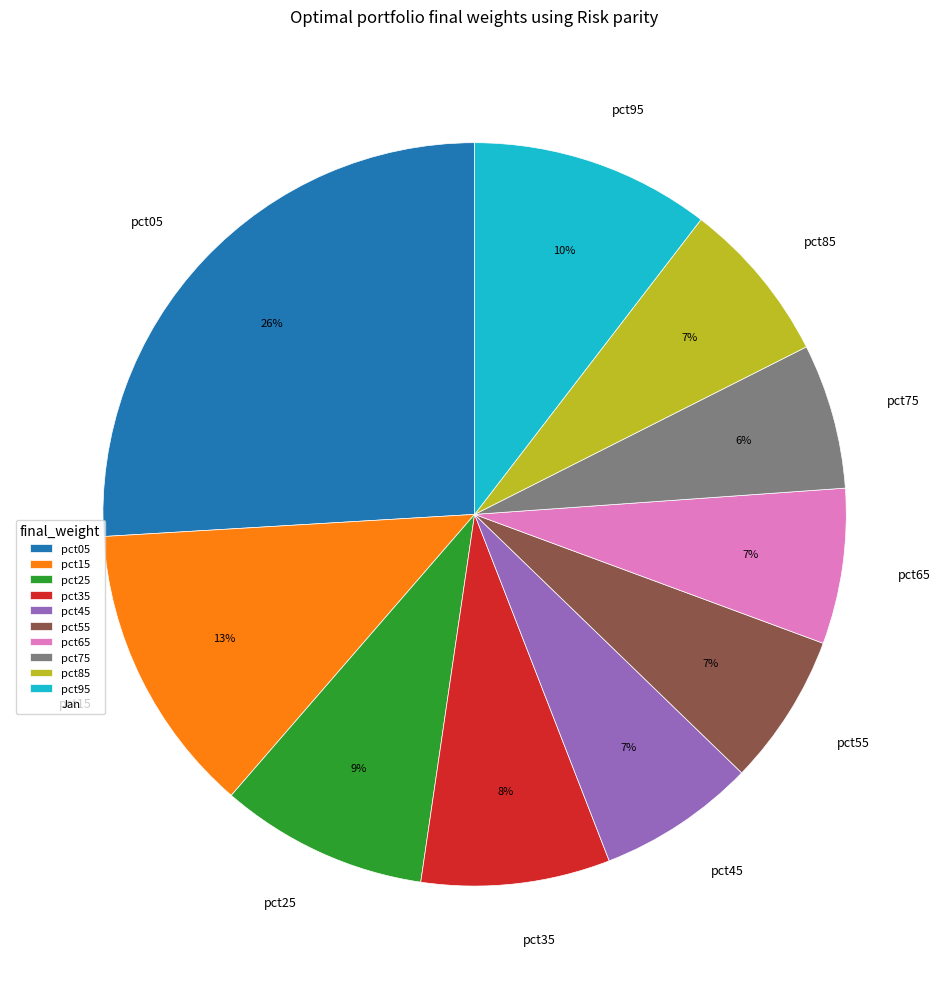

The pct65 slice represents 7% of the pie. True or false?

True